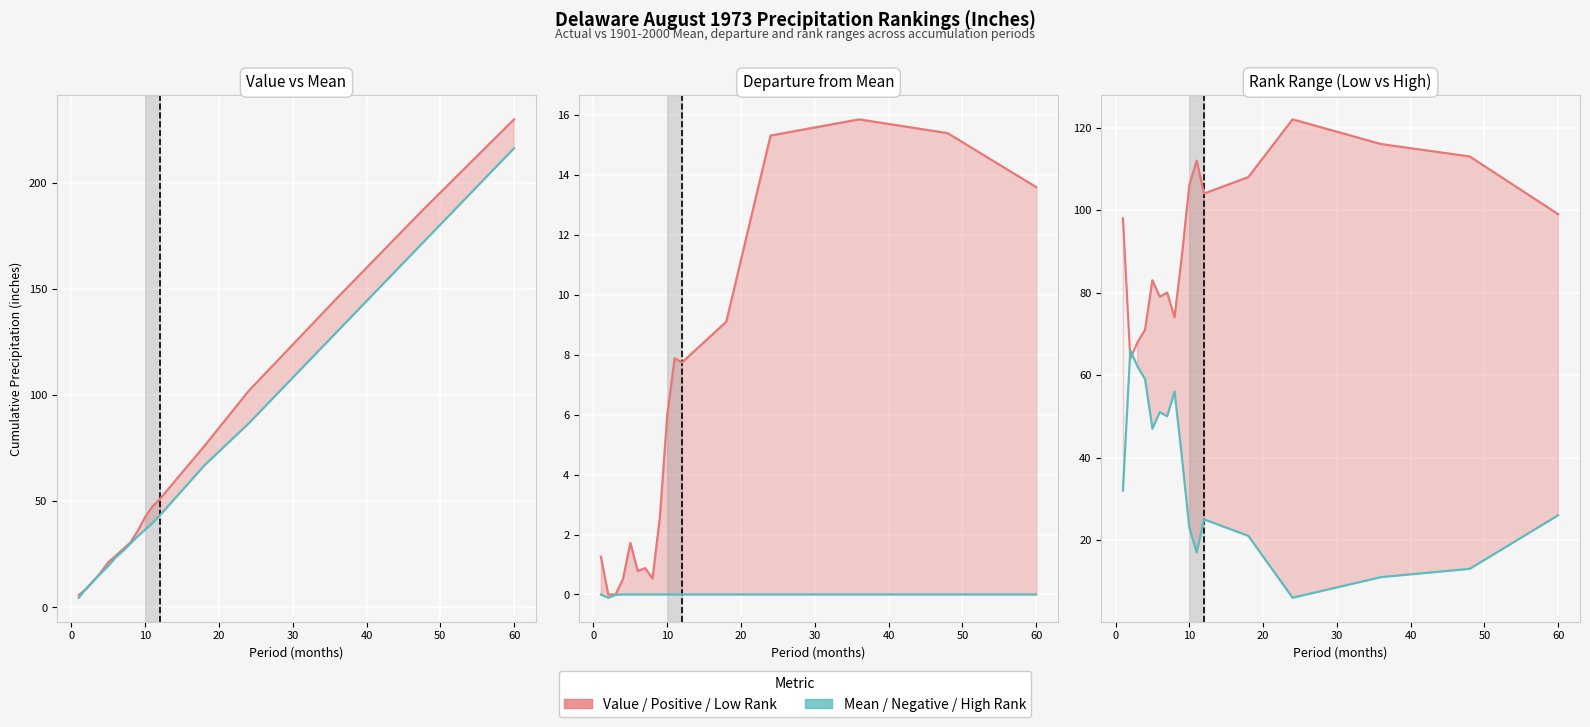

Reading left to right, transcribe all the data shown in this chart.

Value (inches): 5.8	8.8	12.5	16.6	21.3	24.3	27.5	30.6	36.1	42.6	47.6	51.1	75.9	101.9	145.7	188.4	229.8
1901-2000 Mean: 4.6	8.9	12.5	16.1	19.6	23.6	26.6	30.1	33.5	36.6	39.8	43.4	66.8	86.6	129.8	173.1	216.2
Positive Departure: 1.3	0.0	0.0	0.5	1.7	0.8	0.9	0.5	2.6	6.0	7.9	7.7	9.1	15.3	15.8	15.4	13.6
Negative Departure: 0.0	-0.1	-0.0	0.0	0.0	0.0	0.0	0.0	0.0	0.0	0.0	0.0	0.0	0.0	0.0	0.0	0.0
Low Rank: 98.0	64.0	68.0	71.0	83.0	79.0	80.0	74.0	89.0	106.0	112.0	104.0	108.0	122.0	116.0	113.0	99.0
High Rank: 32.0	66.0	62.0	59.0	47.0	51.0	50.0	56.0	40.0	23.0	17.0	25.0	21.0	6.0	11.0	13.0	26.0